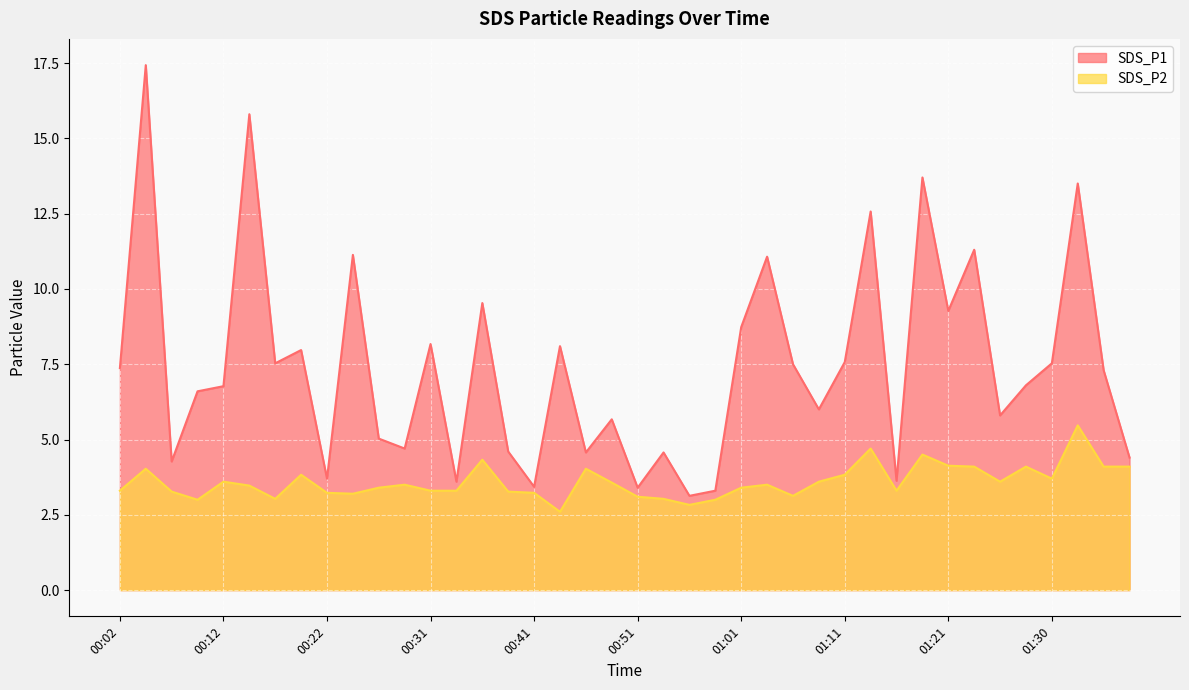

Read the SDS_P1 value at 00:46.

4.6